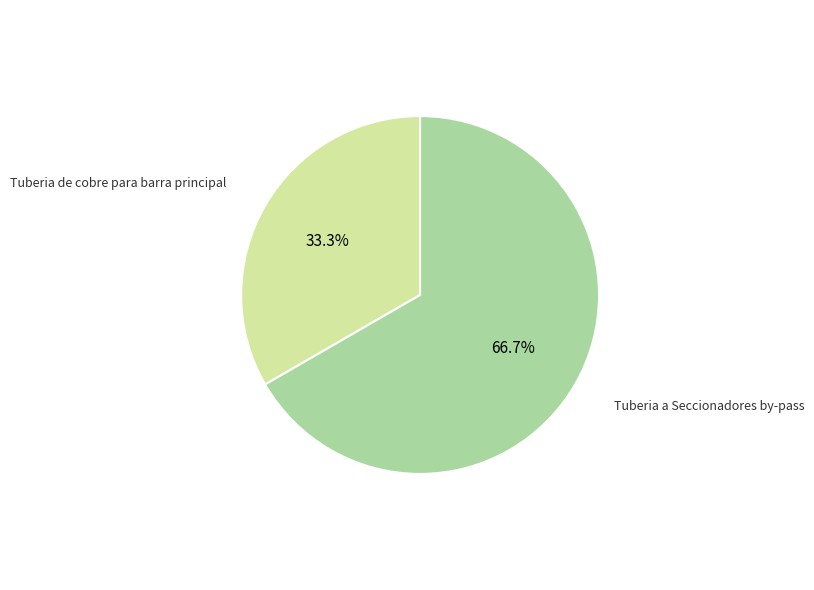

Rank the categories by value from lowest to highest.

Tuberia de cobre para barra principal, Tuberia a Seccionadores by-pass